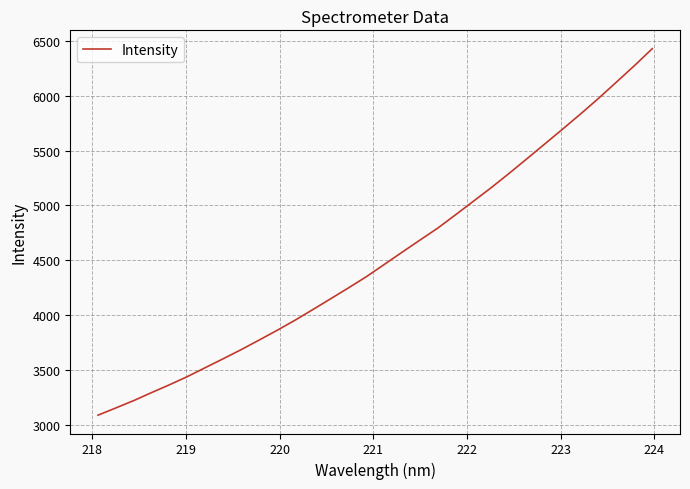

What is the maximum value shown in the chart?

6429.0